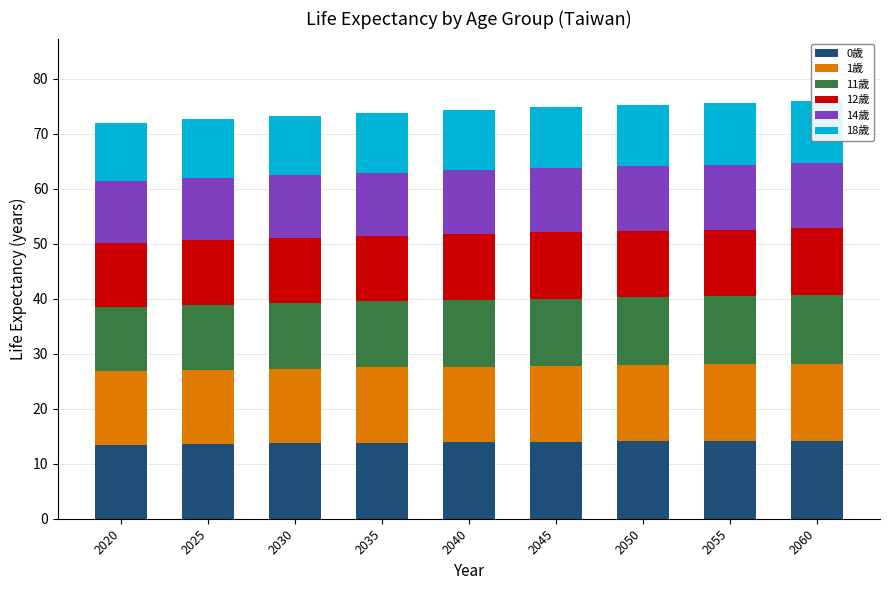

At which category is the sum across all series the highest?

2060